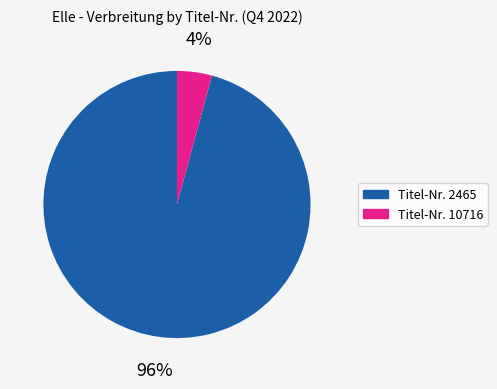

To the nearest percent, what is the difference between the largest and smallest slice percentages?

92%